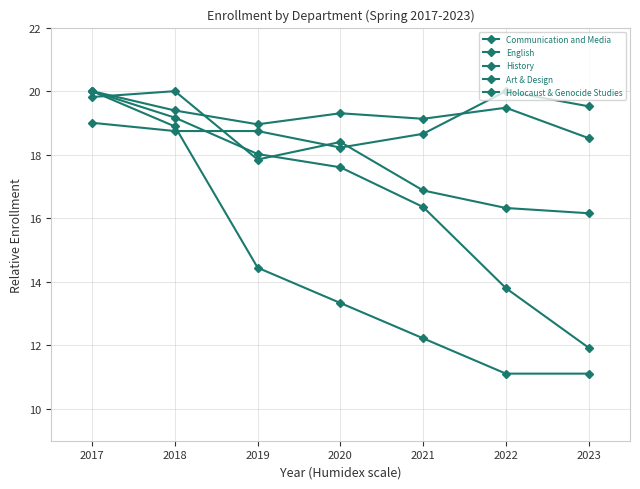

What is the average value of the Communication and Media series?

17.9